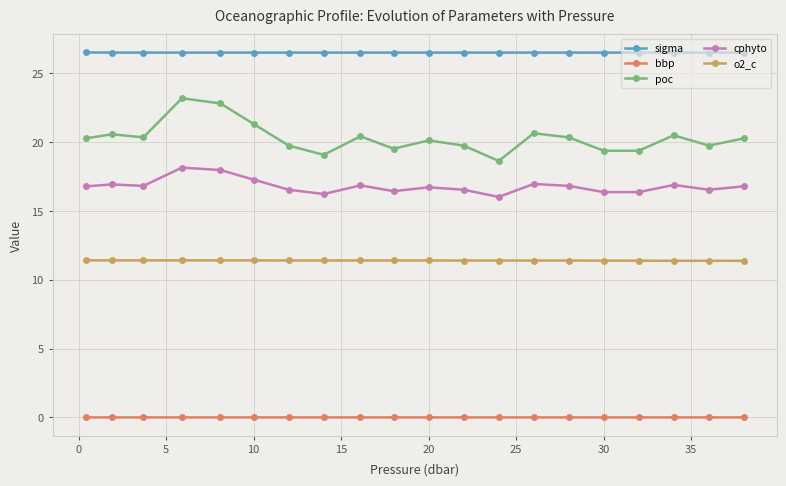

List the series in order of their peak value, lowest first.

bbp, o2_c, cphyto, poc, sigma